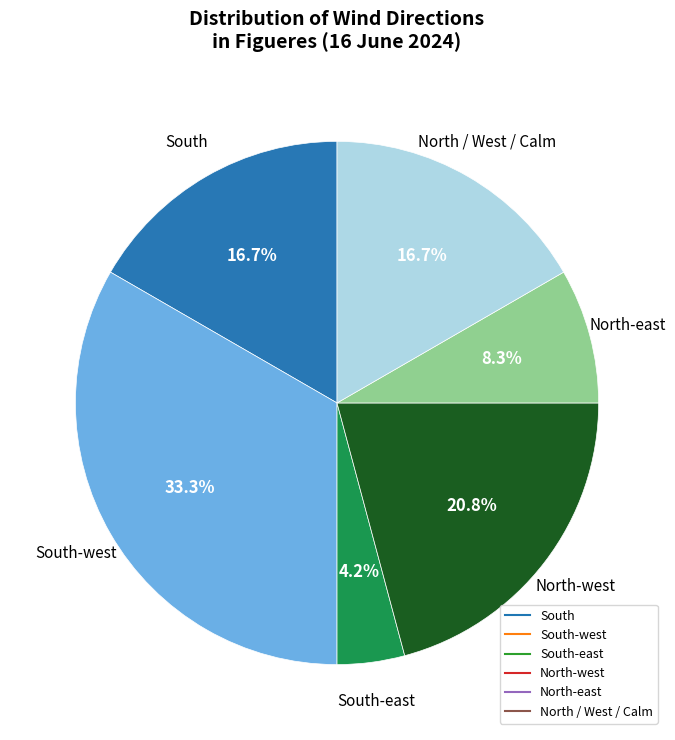

Is there any slice that represents more than half of the pie?

No